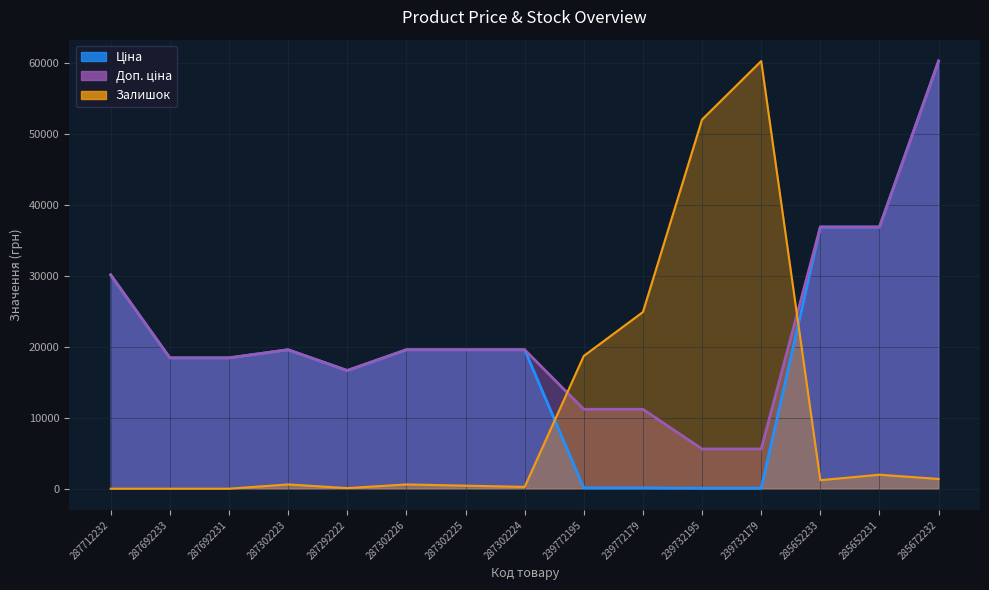

What is the sum of the Доп. ціна values at 239772179 and 287302223?

30746.9